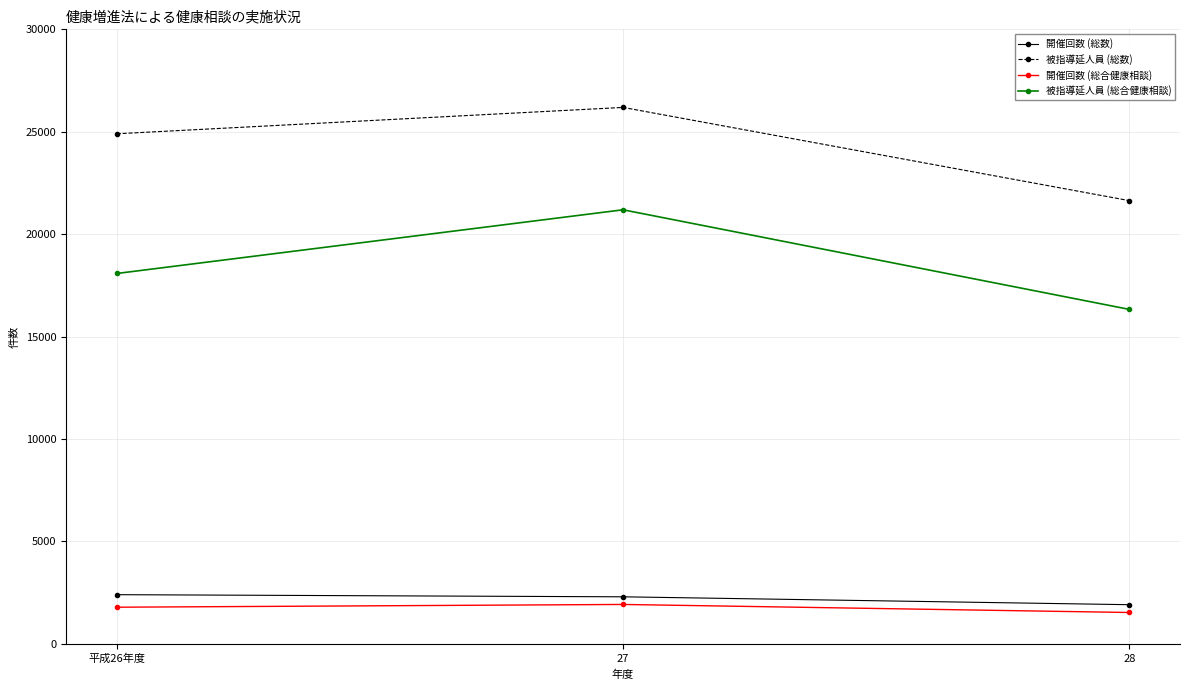

How many distinct data groups are displayed?

4